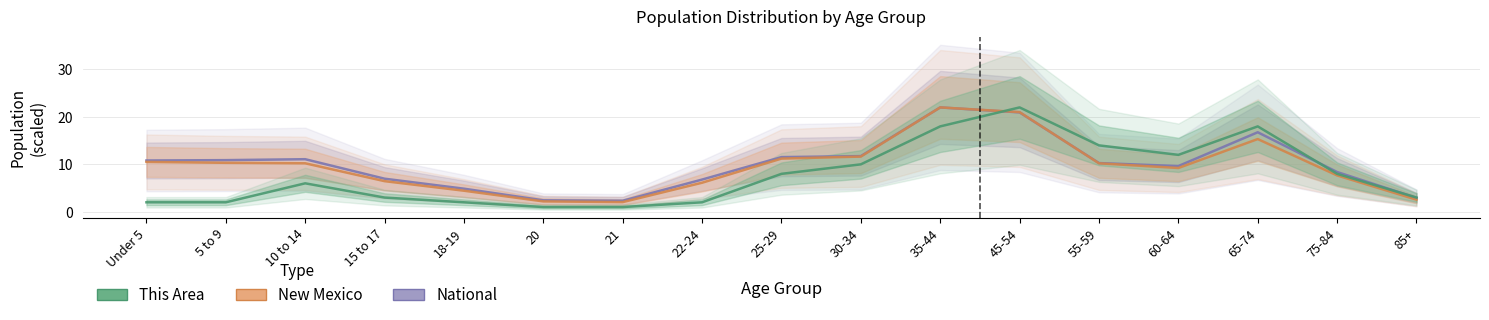

Which series changed the most between 21 and 65-74?

This Area